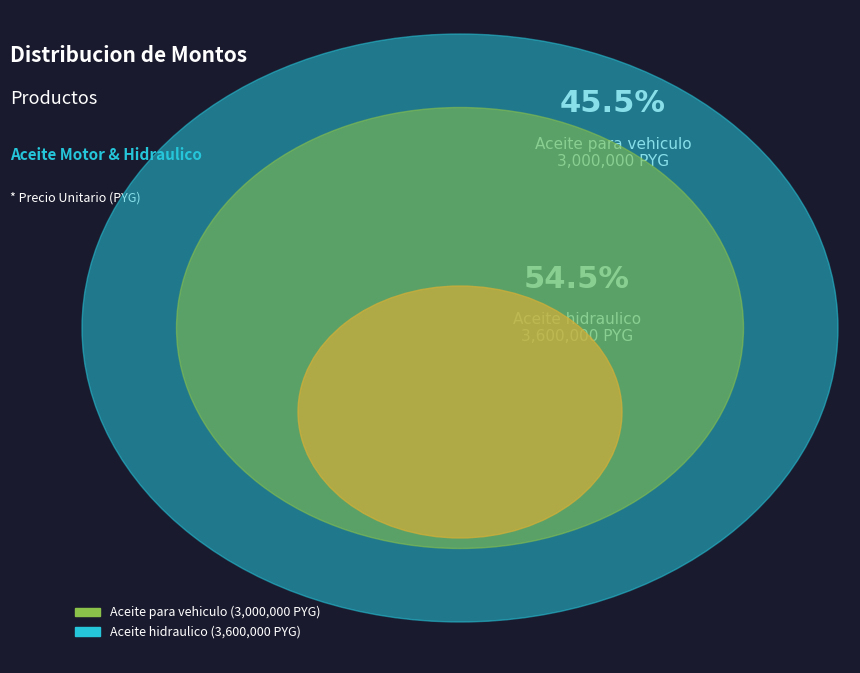

What is the change in value from Aceite para vehiculo to Aceite hidraulico?

+600000